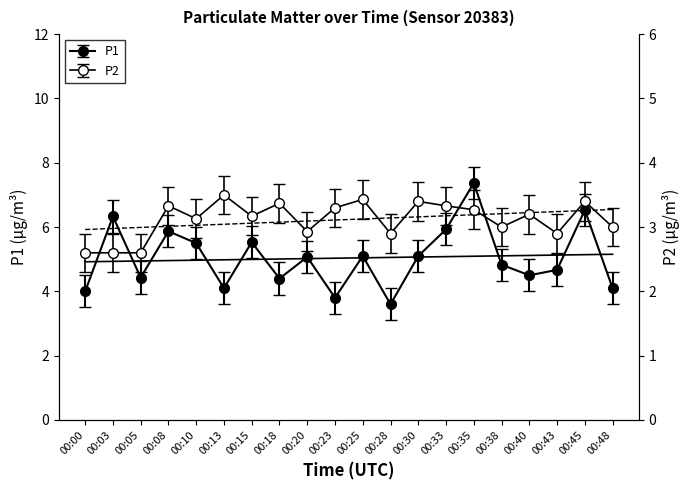

True or false: P2 and P1 cross at least once.

False